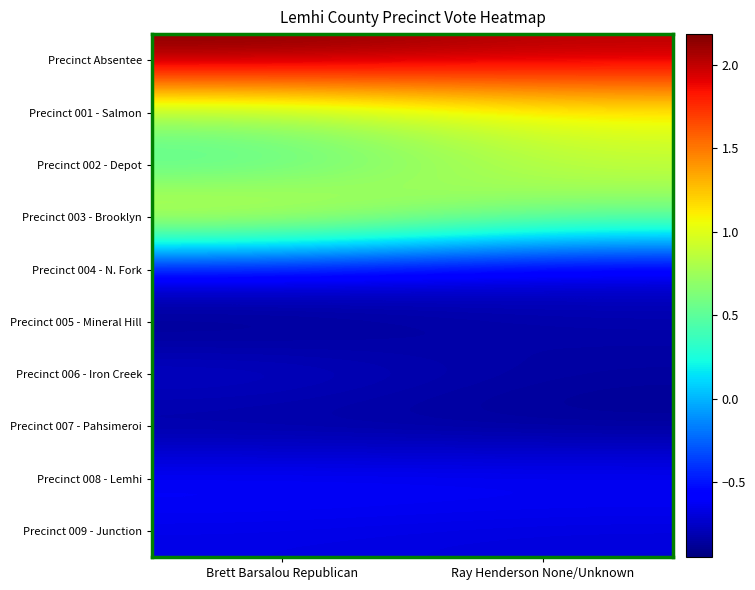

At how many categories does at least one series exceed 1?

2